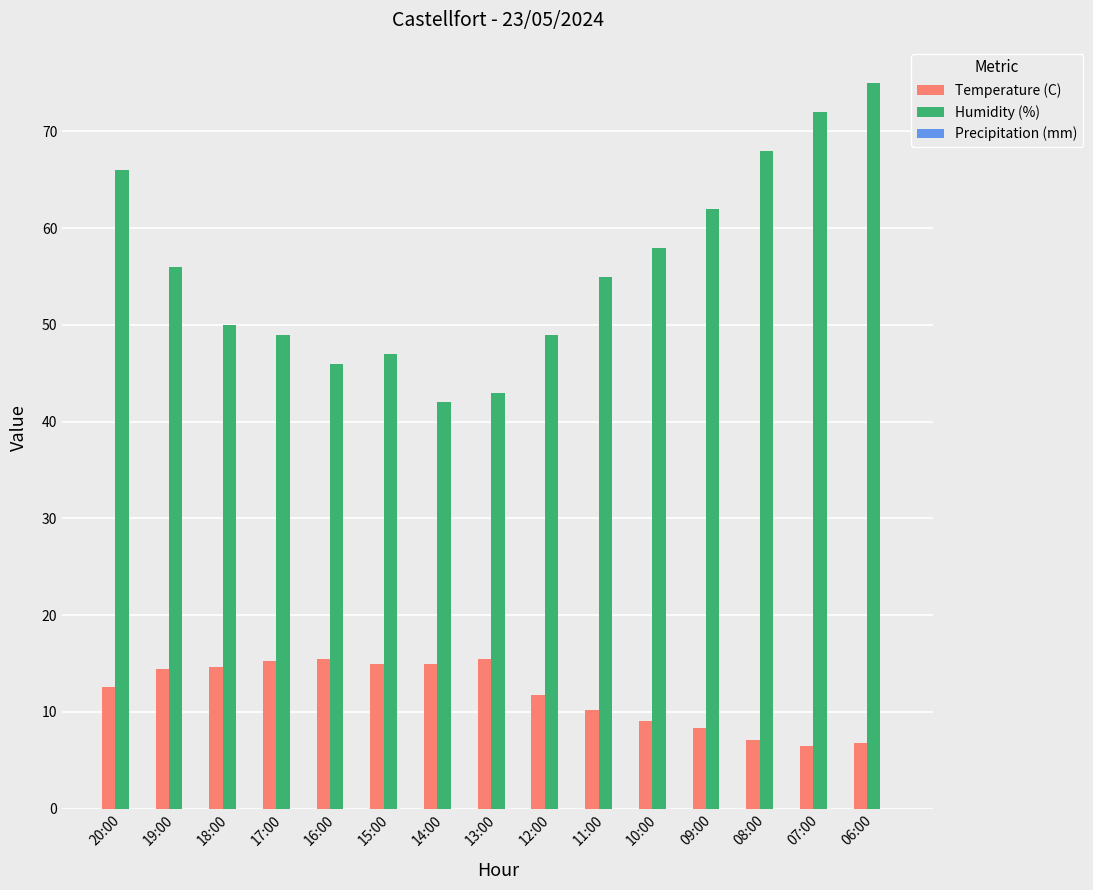

How many groups of bars are there?

15